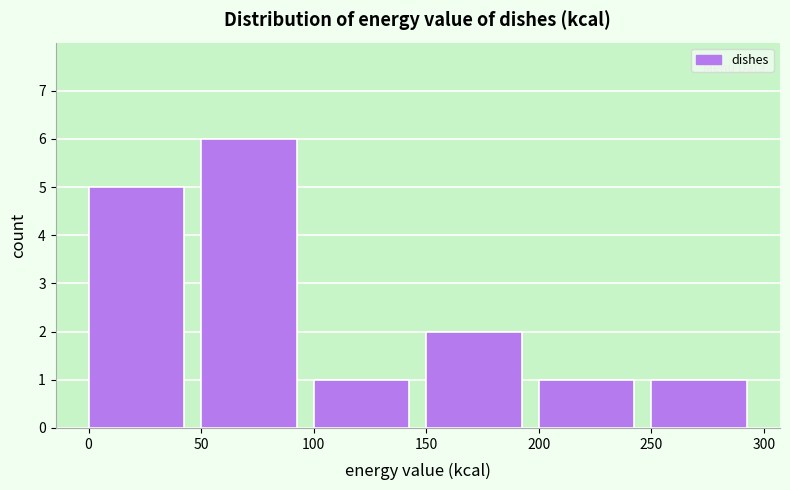

Reading left to right, transcribe this chart: for each bar, give the range it covers on the x-axis and its height. The values are not printed on the chart, so give them approximately, as read against the axis.

0 to 50: 5
50 to 100: 6
100 to 150: 1
150 to 200: 2
200 to 250: 1
250 to 300: 1